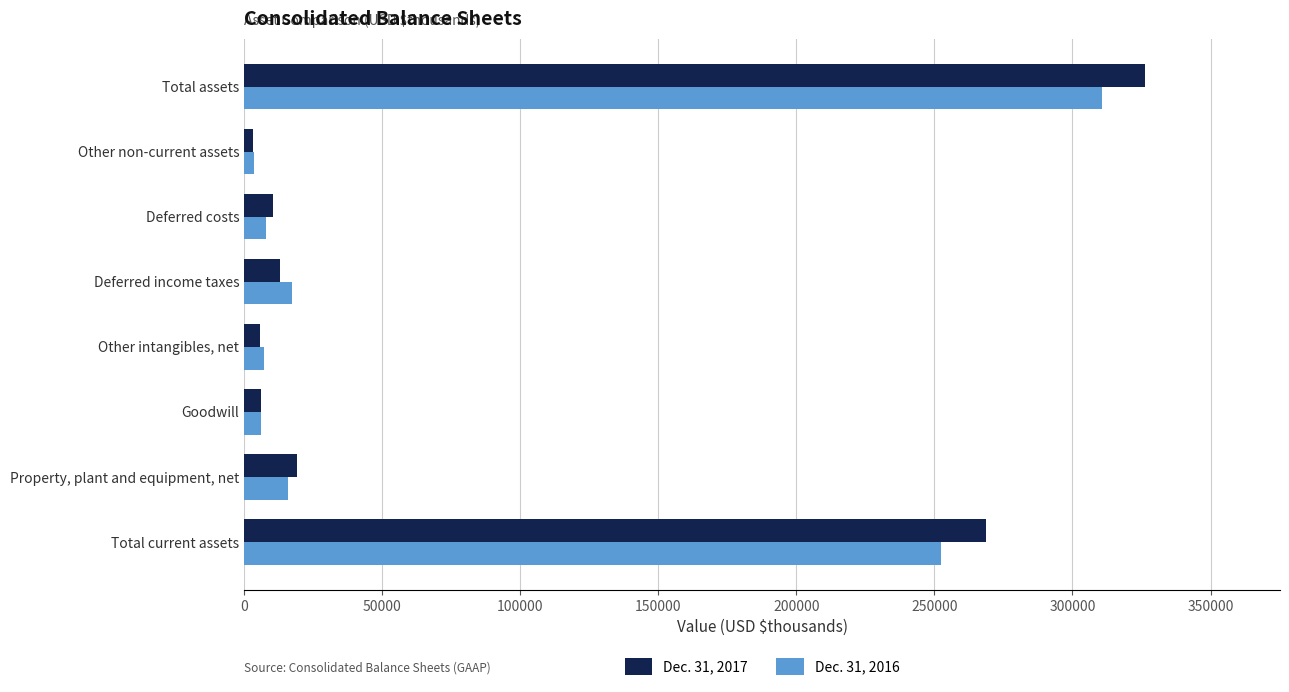

Is it true that Dec. 31, 2016 equals 252415 at Total current assets?

True